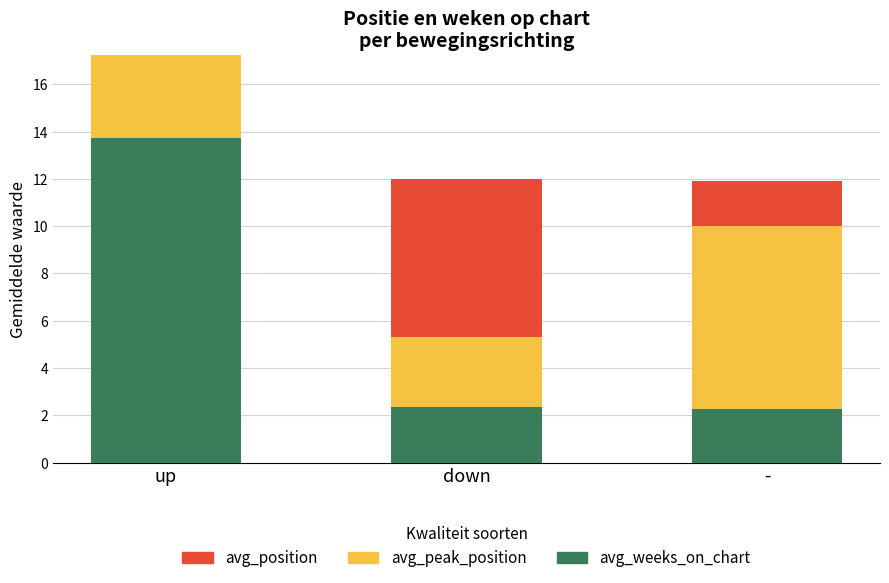

Reading right to left, what are the values for avg_weeks_on_chart?

-=2.3	down=2.3	up=13.8